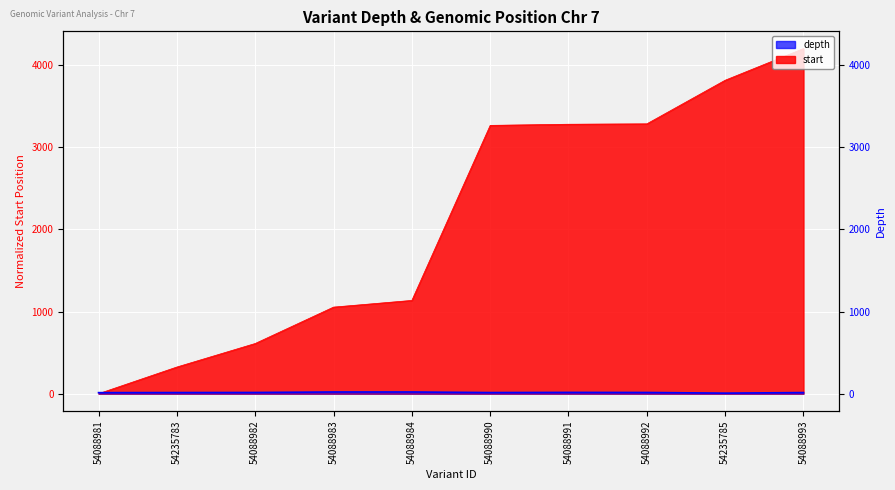

How many values exceed 15?

3